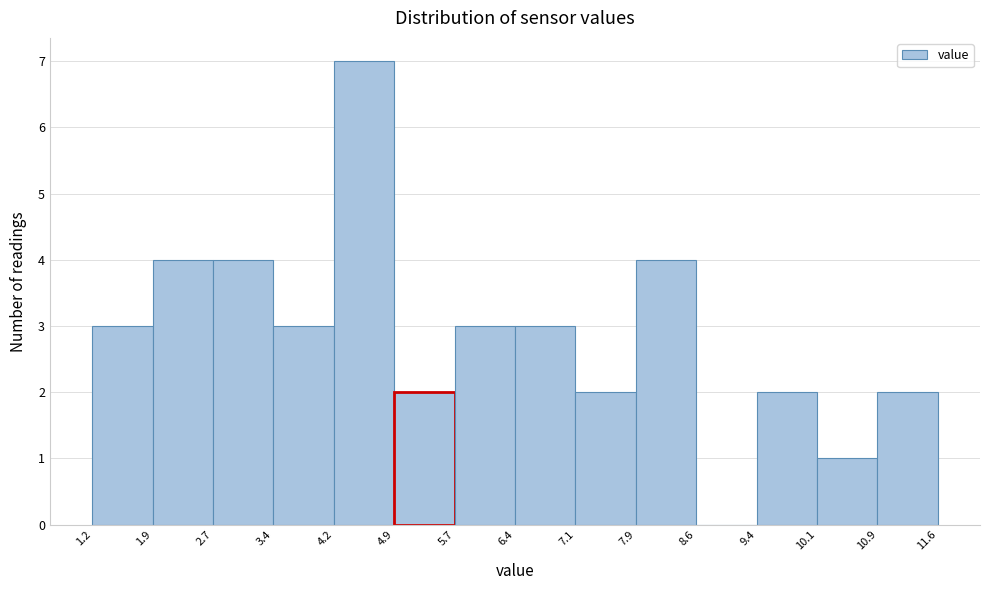

How tall is the bar that spans 4.9 to 5.7 on the x-axis? The values are not printed on the chart, so give them approximately, as read against the axis.

2